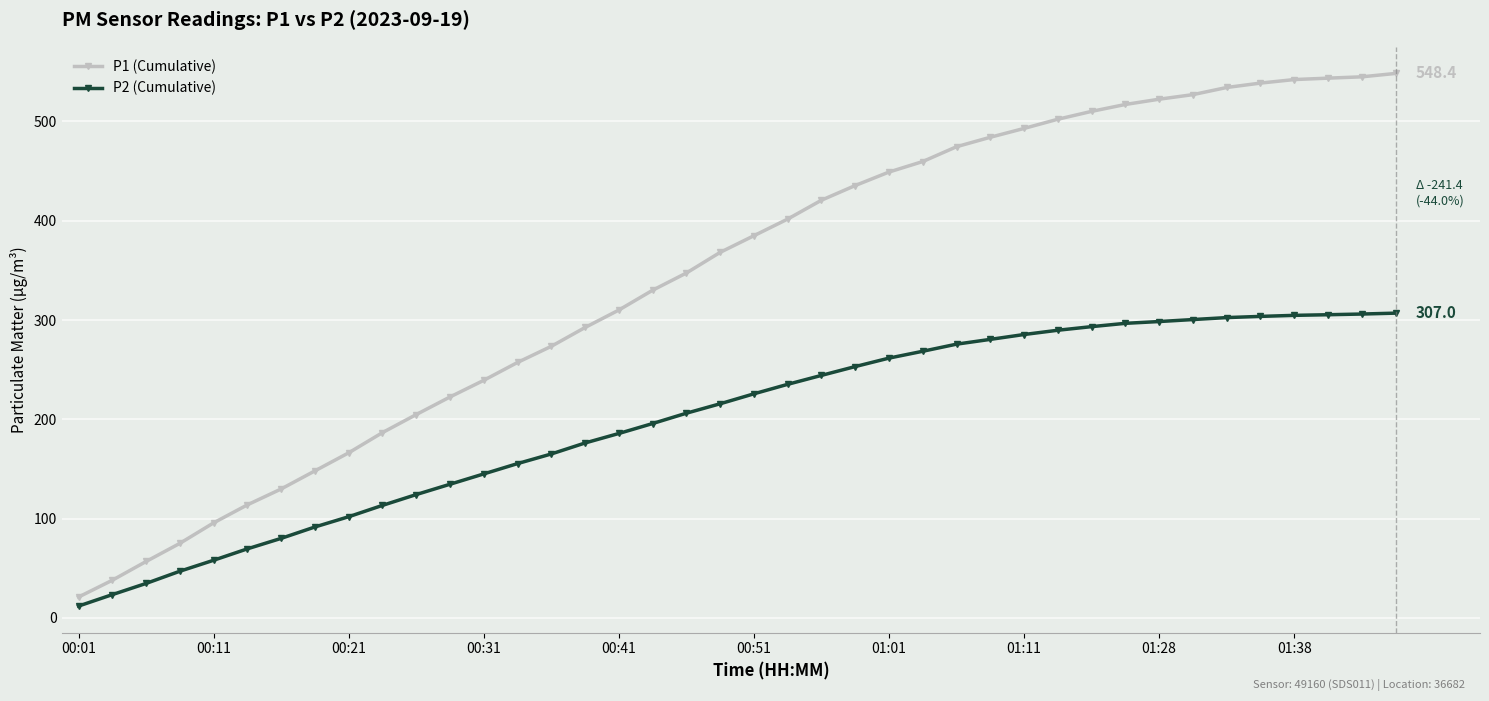

What is the minimum value shown in the chart?

11.9